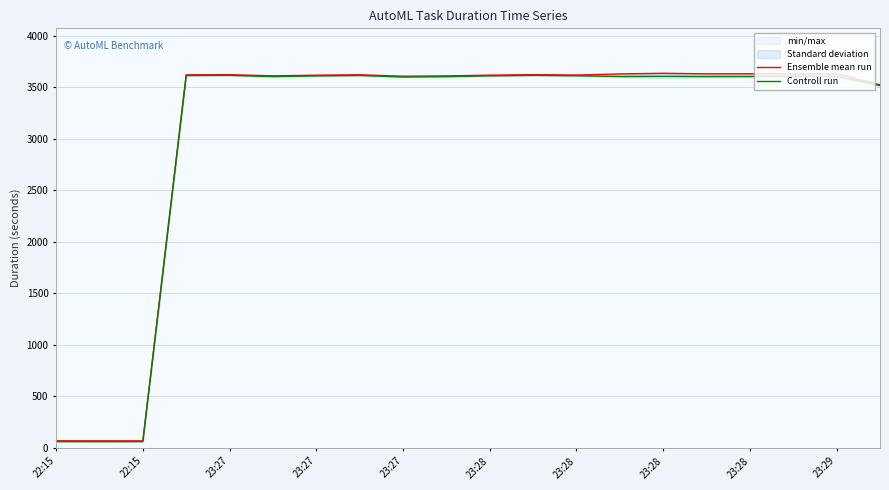

At which category does the chart reach its minimum across all series?

22:15